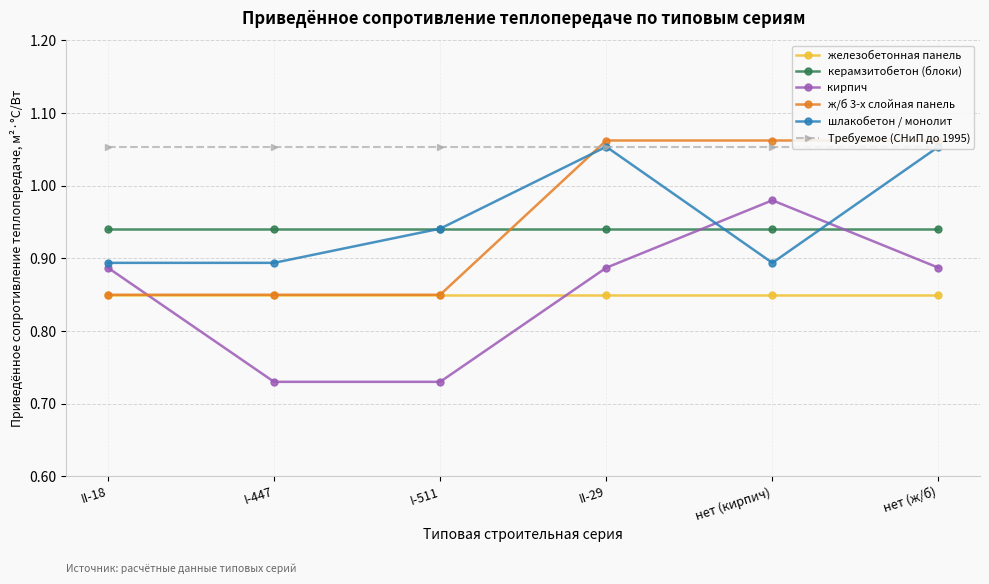

True or false: Требуемое (СНиП до 1995) and железобетонная панель cross at least once.

False